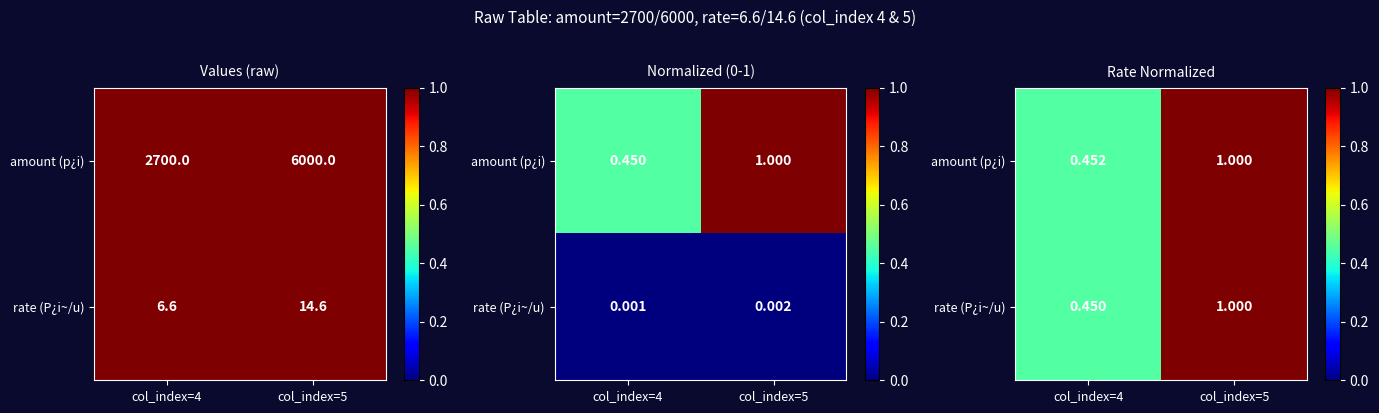

What is the sum of the amount (p¿i) values at col_index=4 and col_index=5?

1.5